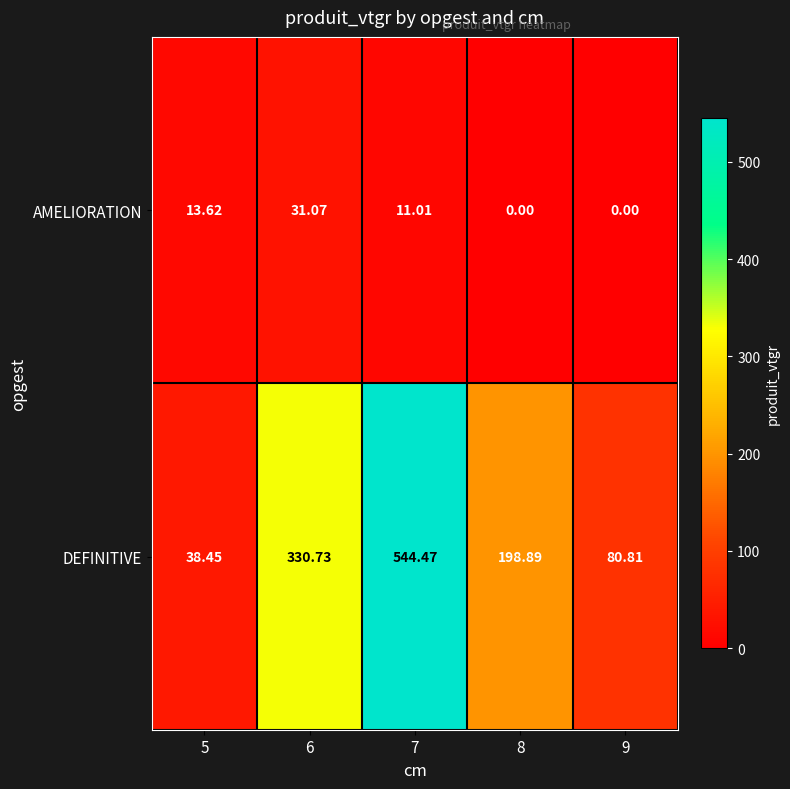

Which series has the largest range (max minus min)?

DEFINITIVE